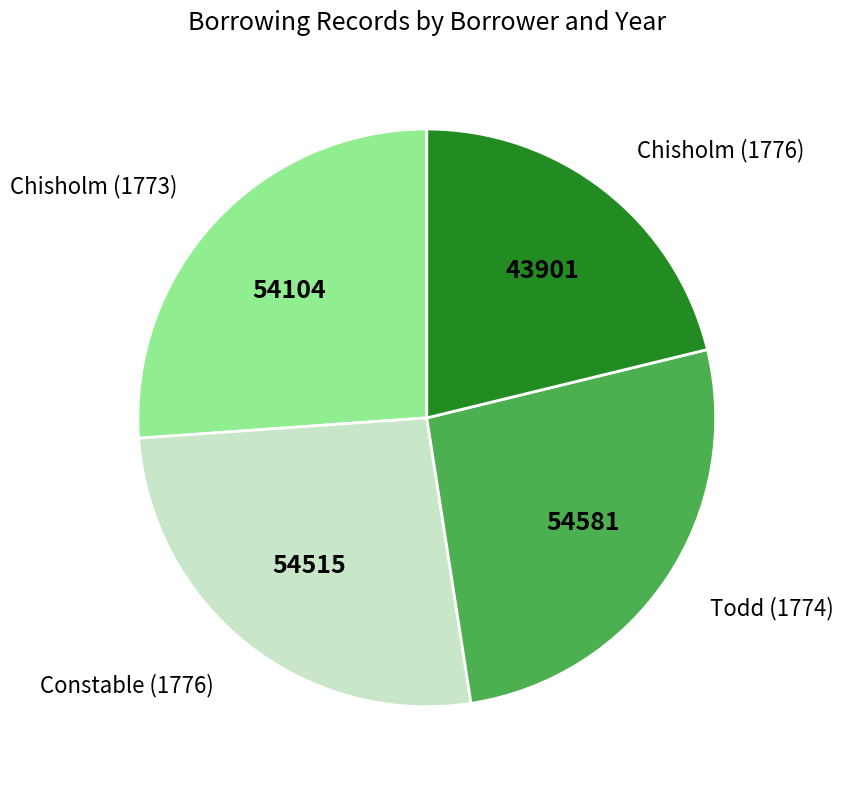

What is the ratio of the value at Constable (1776) to the value at Todd (1774)?

1.0